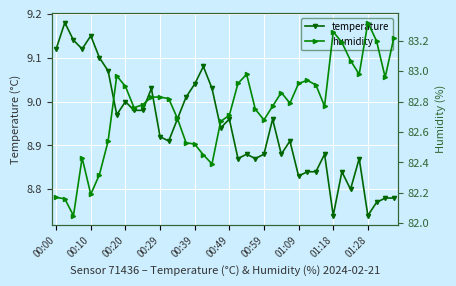

How many lines are shown in the chart?

2